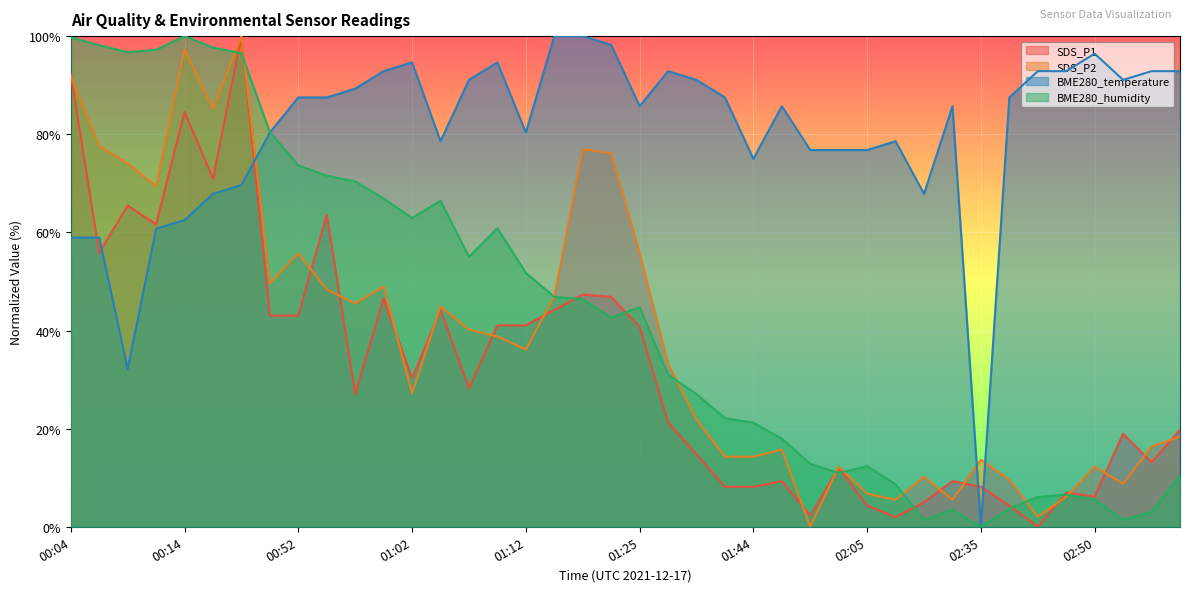

Which series ends up on top after the final intersection of BME280_humidity and SDS_P1?

SDS_P1